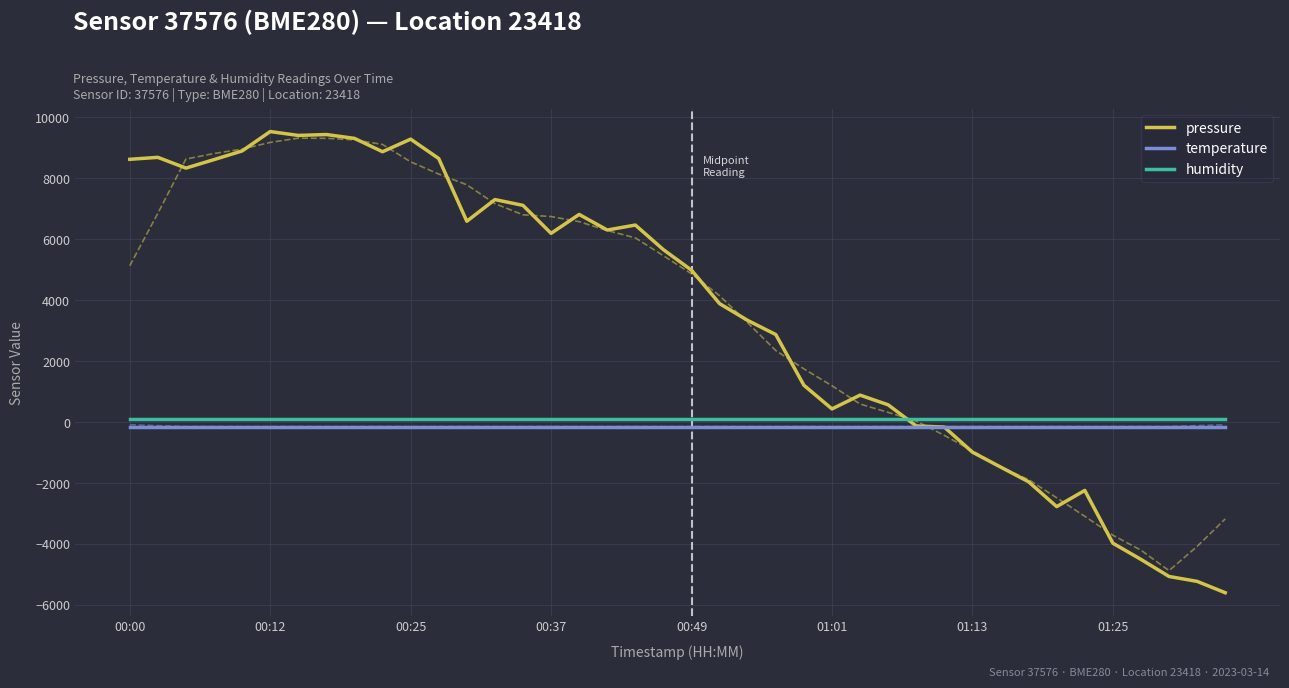

True or false: pressure has a value of 9304.6 at 8.

True